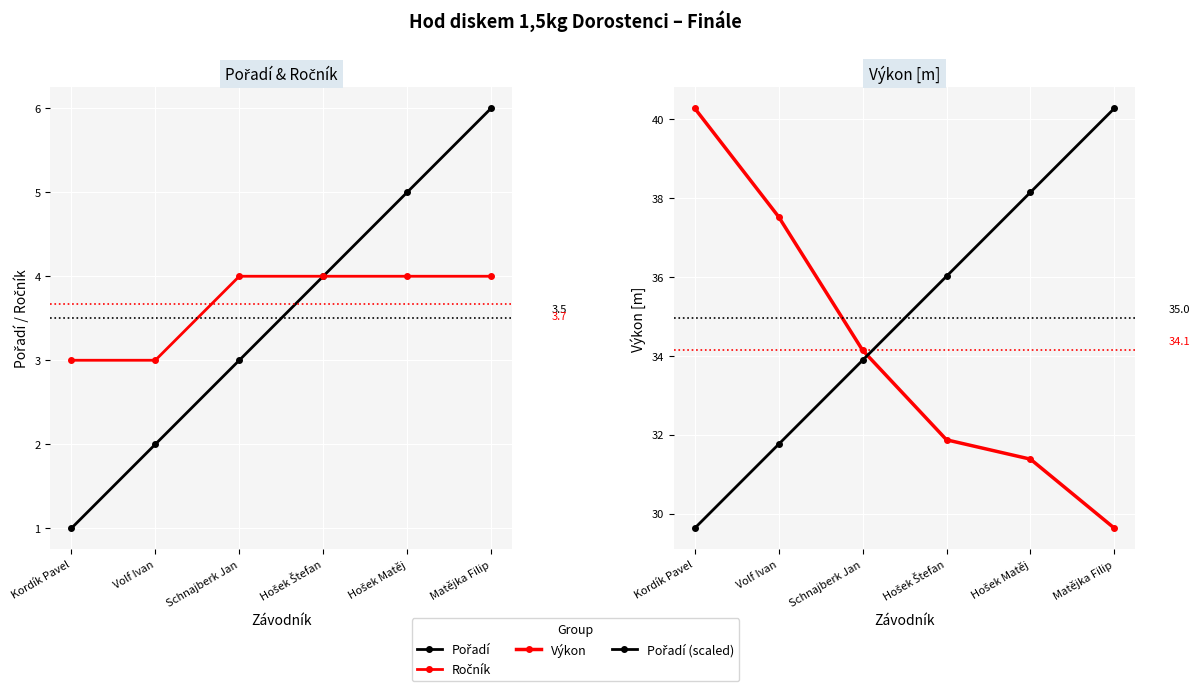

How many data points in Pořadí are above 4?

2